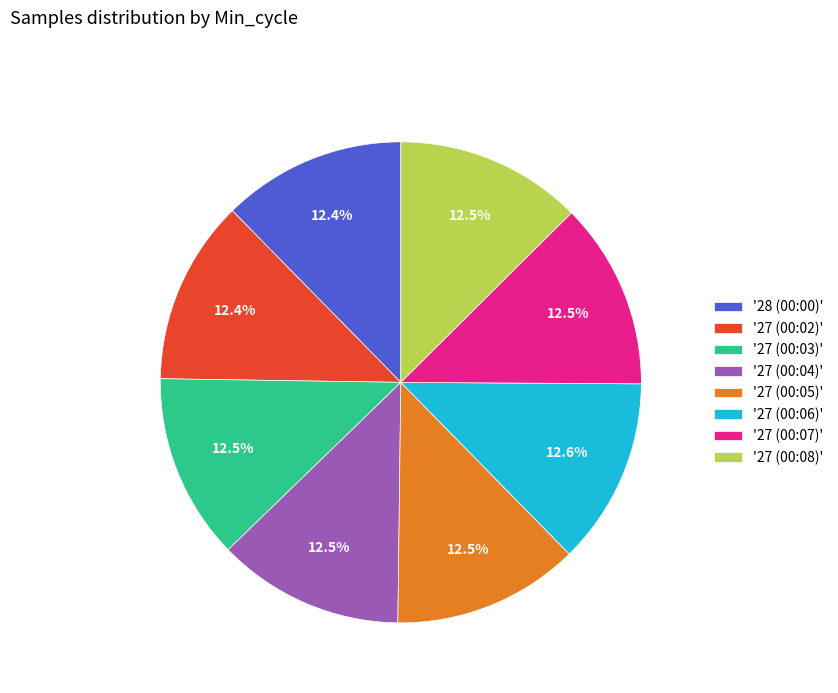

Count the number of slices in the pie.

8